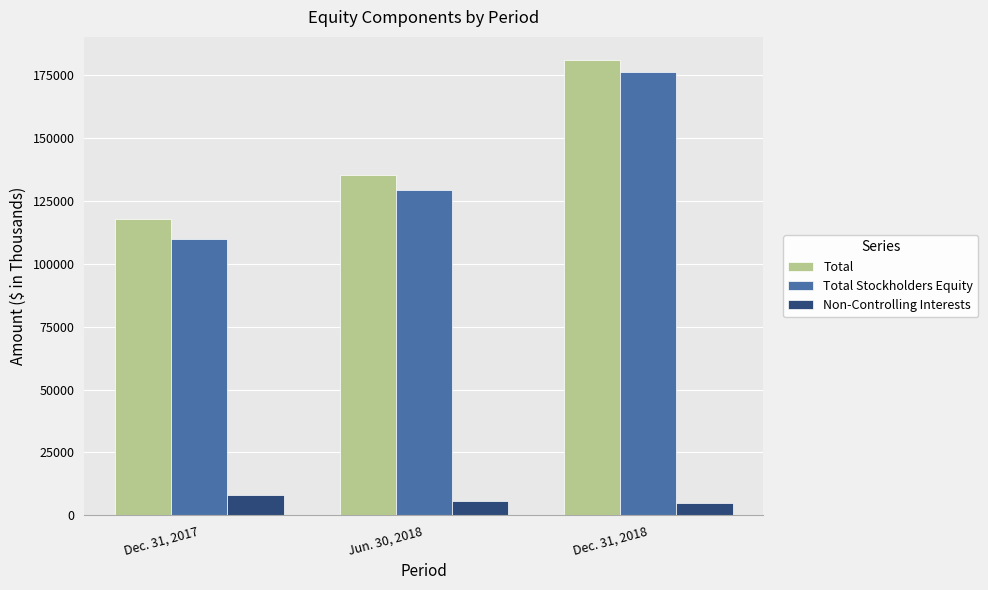

What is the label of the 1st bar from the left?

Dec. 31, 2017